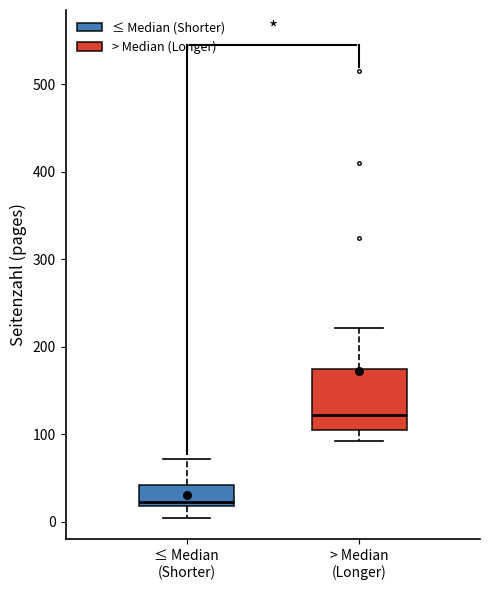

Reading left to right, transcribe this box plot: for each box, give where its median line is, the range the box spans, and where its two whiskers end, as read against the y-axis. The values are not printed on the chart, so give them approximately, as read against the axis.

≤ Median (Shorter): median 20 (just above the box's lower edge), box 20 to 40, whiskers 0 to 70
> Median (Longer): median 120, box 110 to 170, whiskers 90 to 220